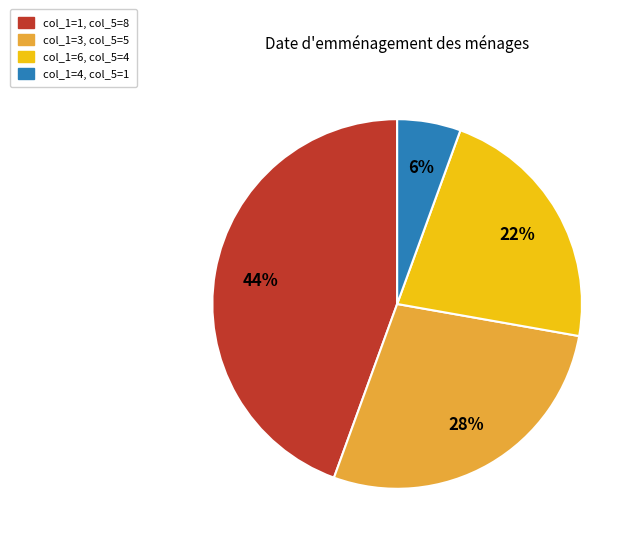

How many segments does this pie chart have?

4